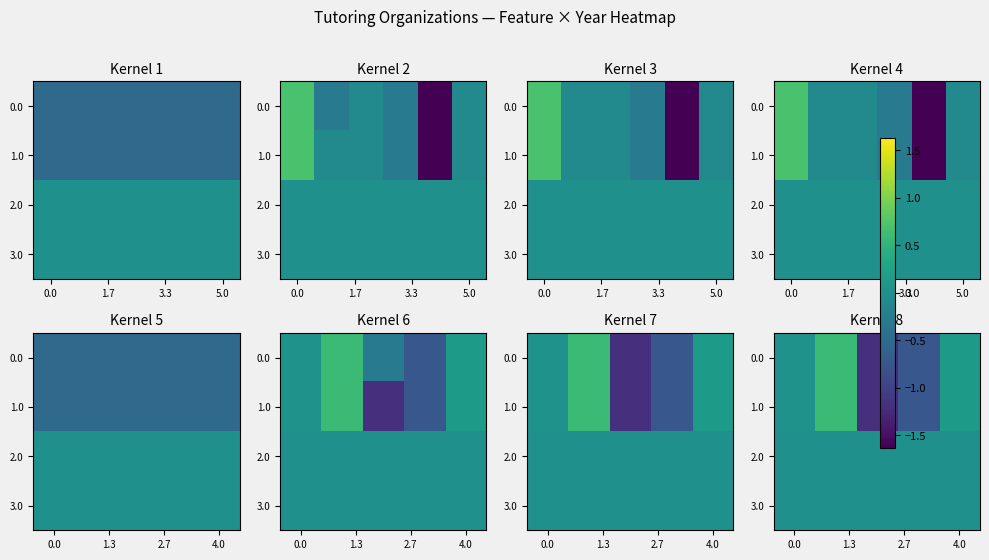

What is the total value across all series at 3.3?

-2.4